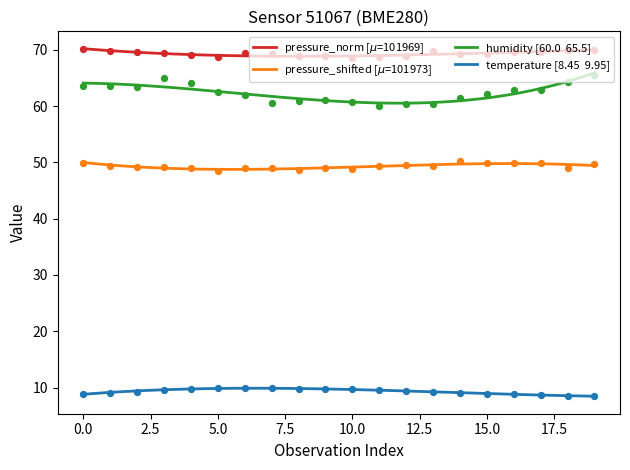

Is the value of pressure_norm at 19 greater than the value of pressure_shifted at 19?

Yes